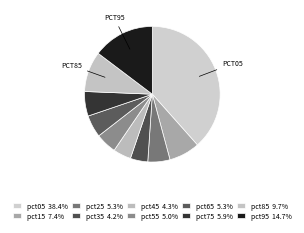

Count the number of slices in the pie.

10